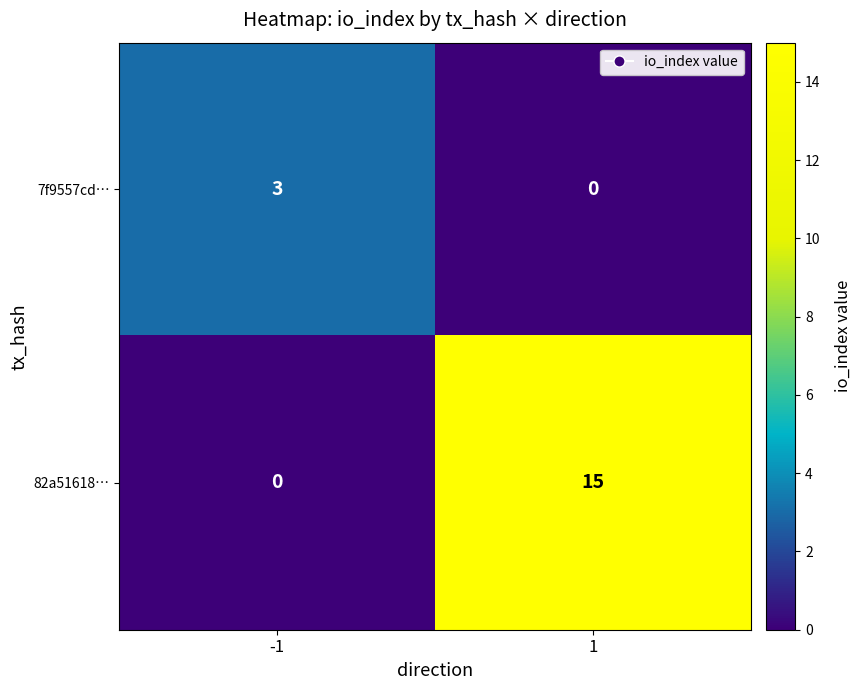

What is the maximum value shown in the chart?

15